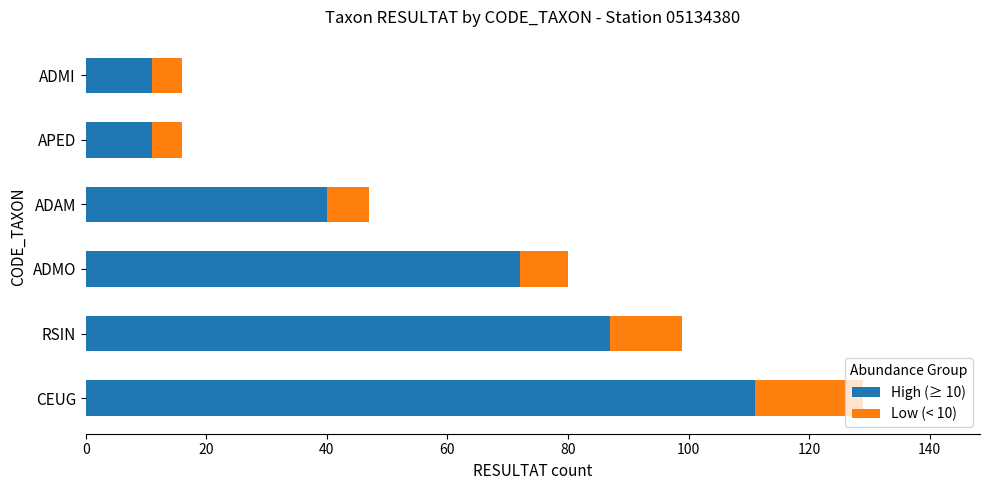

How many values in the High (≥ 10) series are below 72?

3